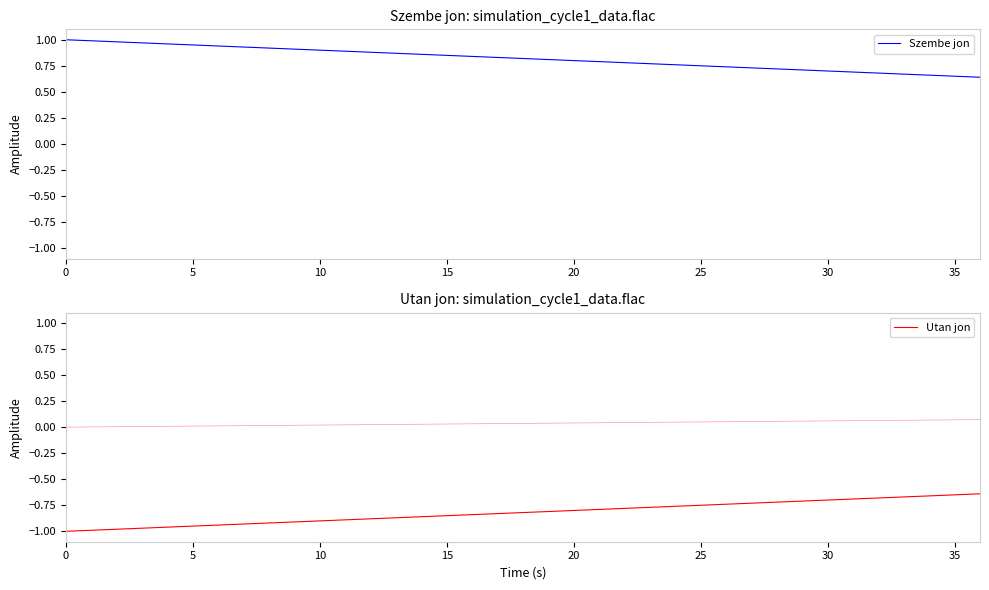

List the series in order of their peak value, lowest first.

Utan jon, Szembe jon